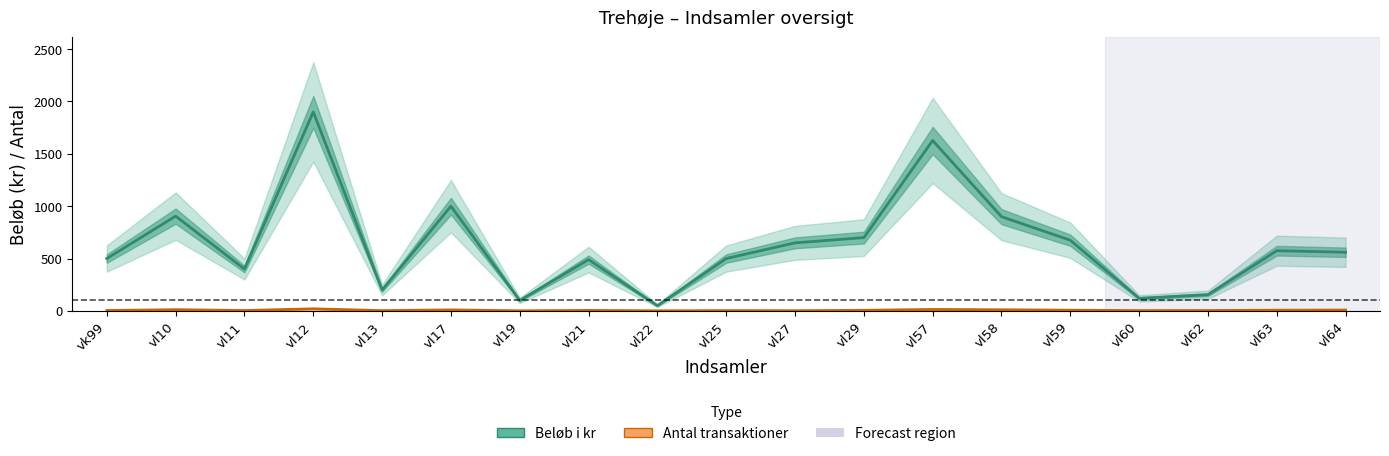

Rank the series by their average value, from lowest to highest.

Antal transaktioner, Beløb i kr